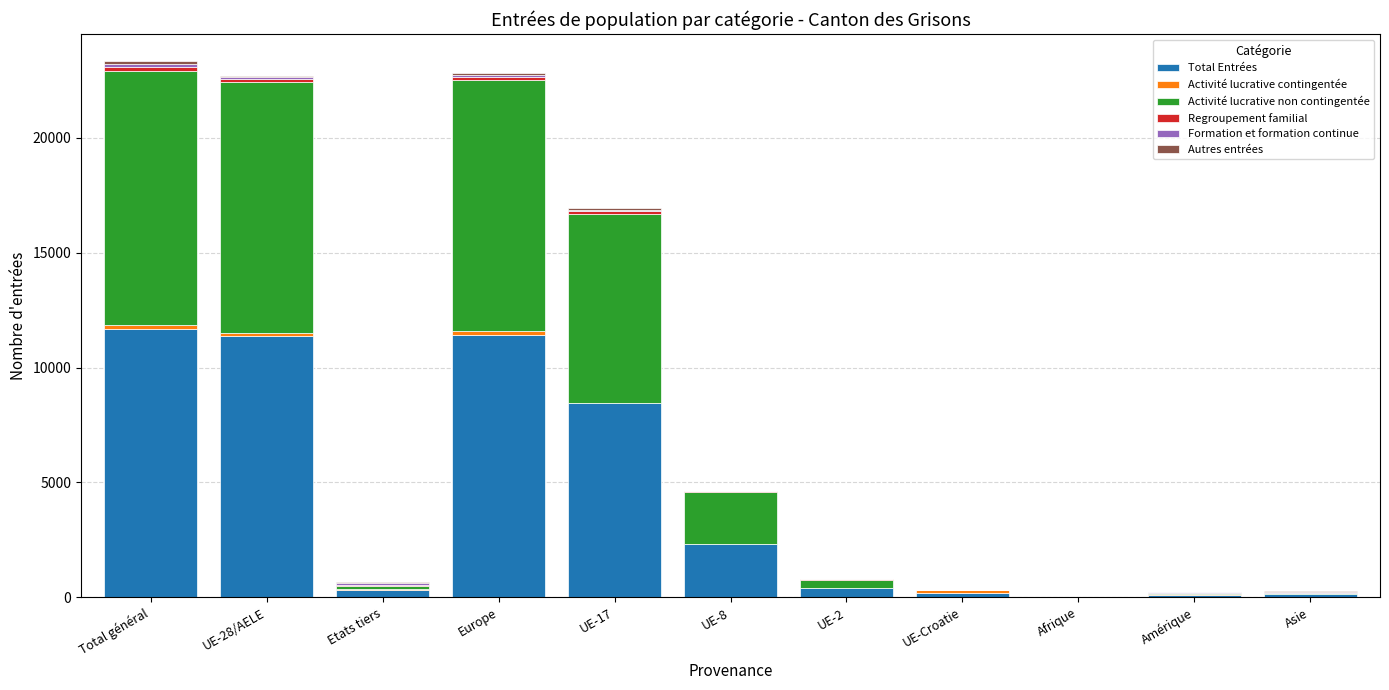

Between Asie and UE-17, which is larger?

UE-17